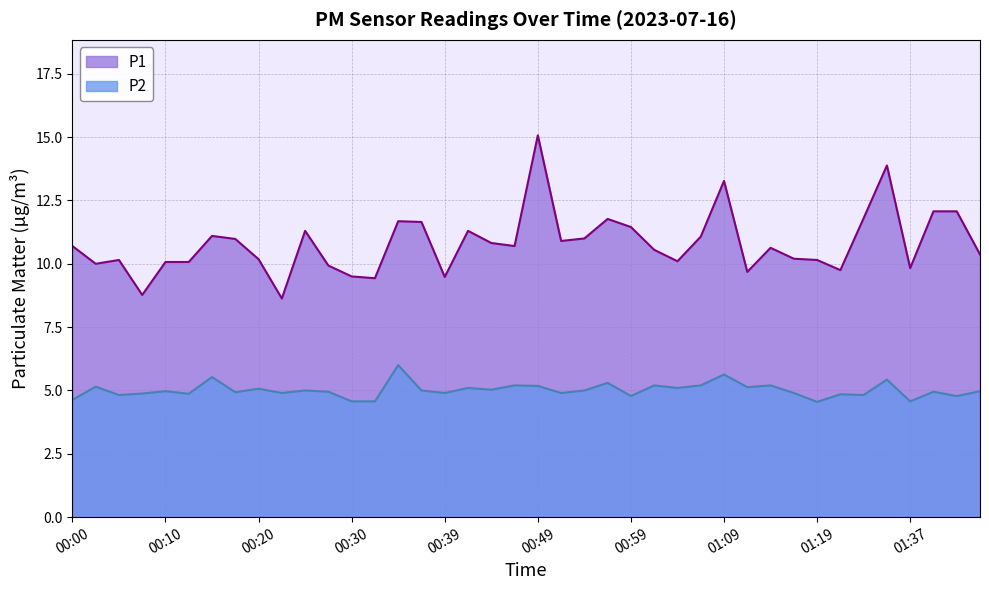

What is the label of the 39th point from the right?

00:03